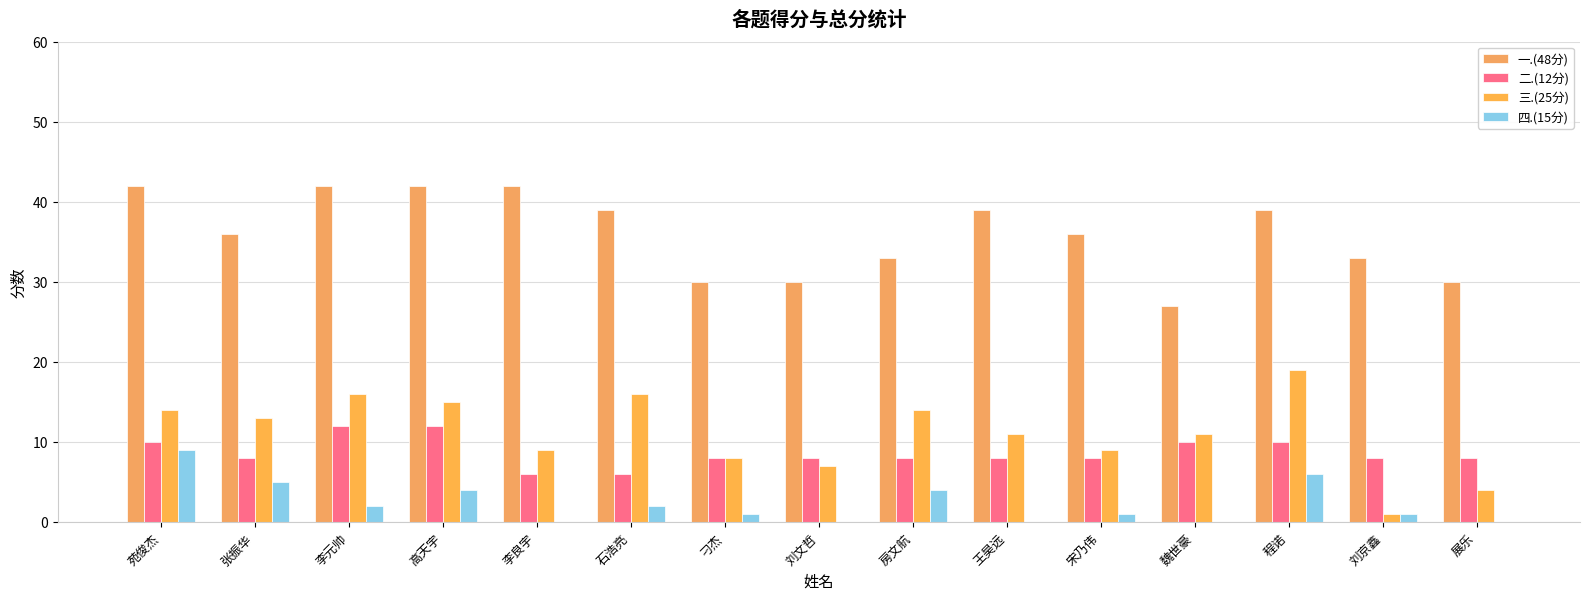

What is the sum of the 四.(15分) values at 宋乃伟 and 程诺?

7